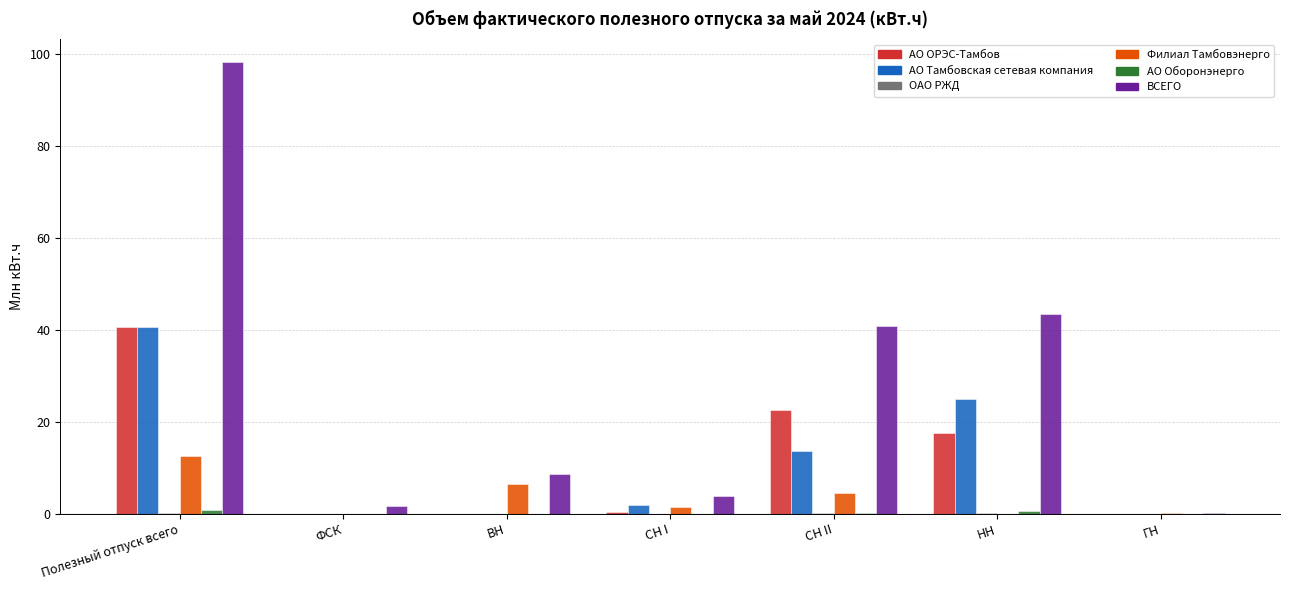

Between ВН and СН II, which series saw the biggest shift?

ВСЕГО